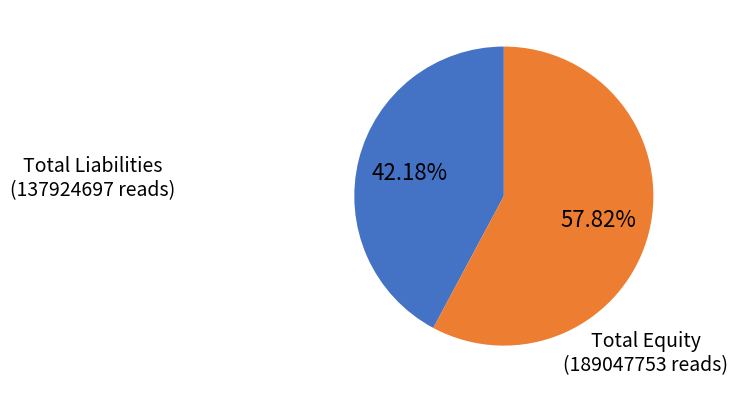

Which slice represents more than half of the pie?

Total Equity